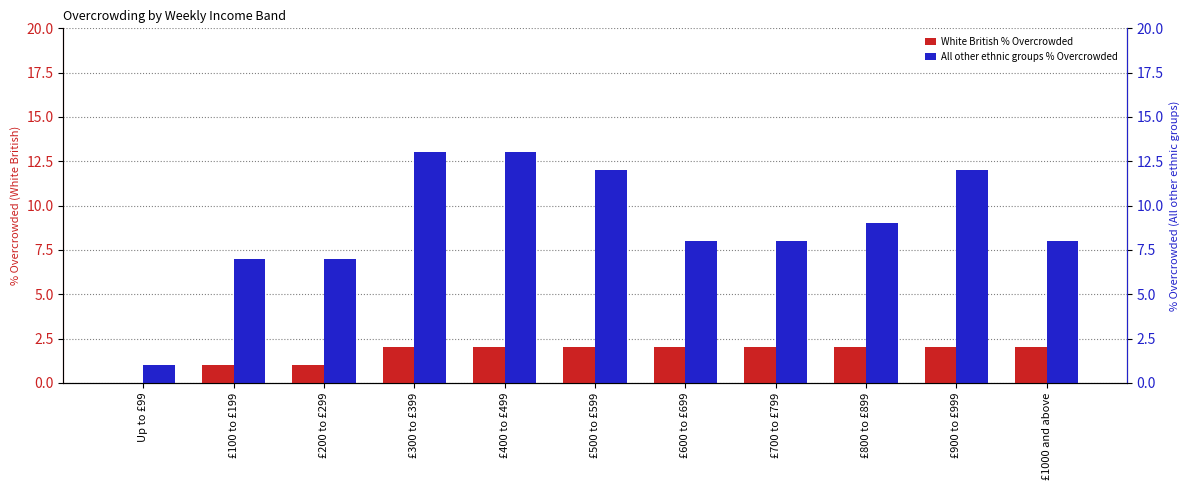

How many series are shown in this chart?

2